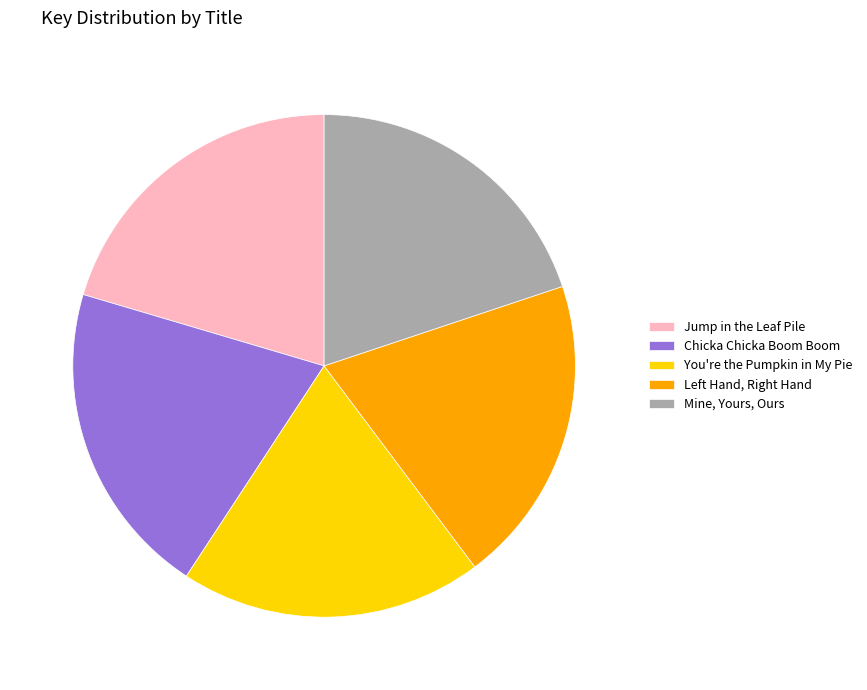

Is it true that Mine, Yours, Ours is 29% of the pie?

False